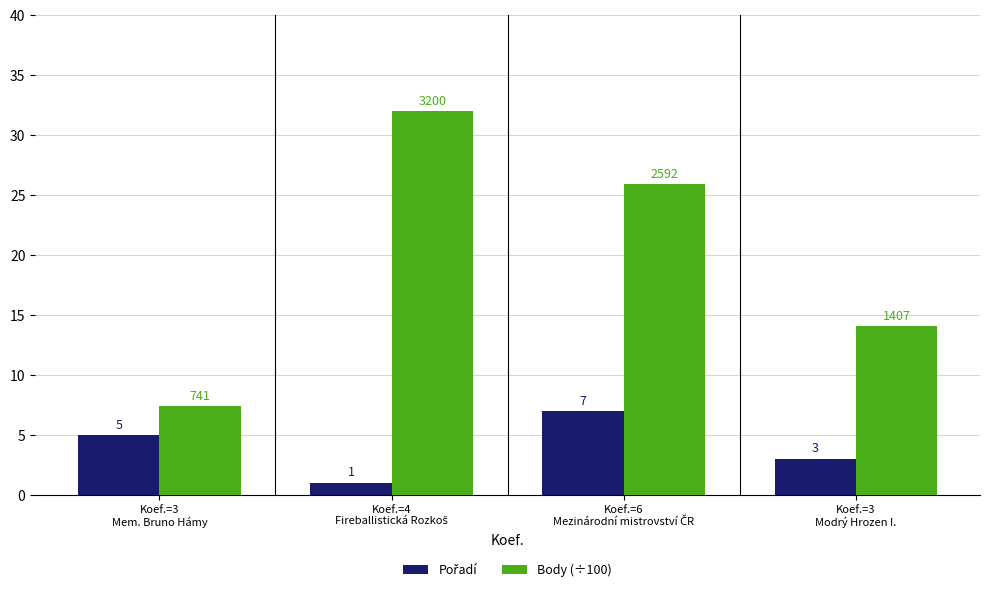

What is the maximum value shown in the chart?

32.0